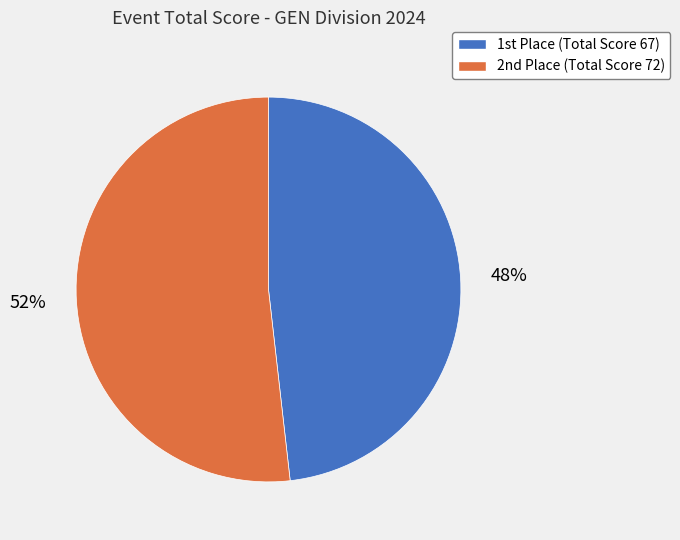

Is there a majority slice in this chart?

Yes